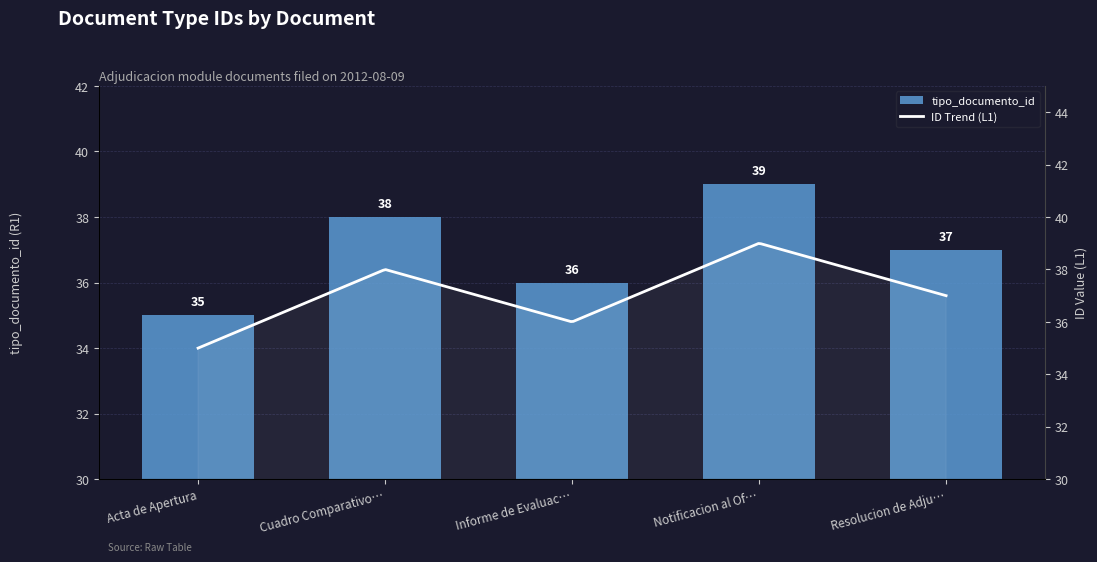

The value at Cuadro Comparativo… is 65. True or false?

False